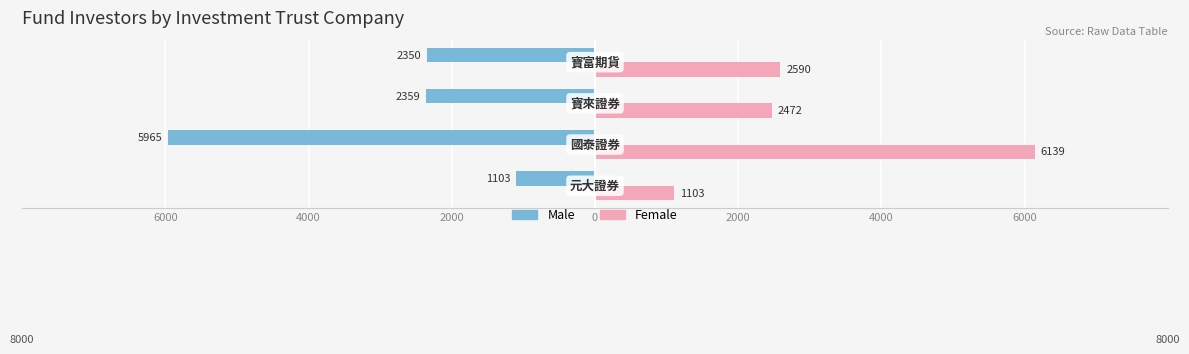

What are all the series names shown in the legend?

Male, Female